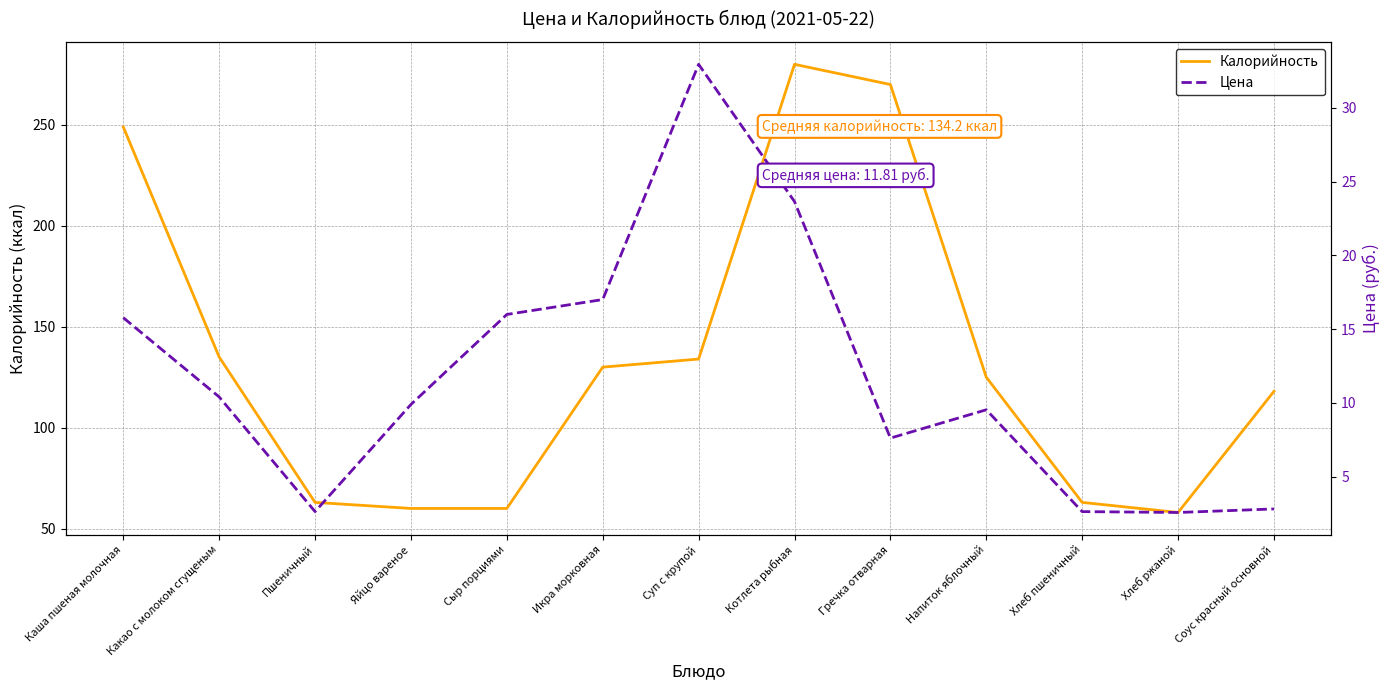

Is the value of Цена at Хлеб ржаной greater than the value of Калорийность at Пшеничный?

No